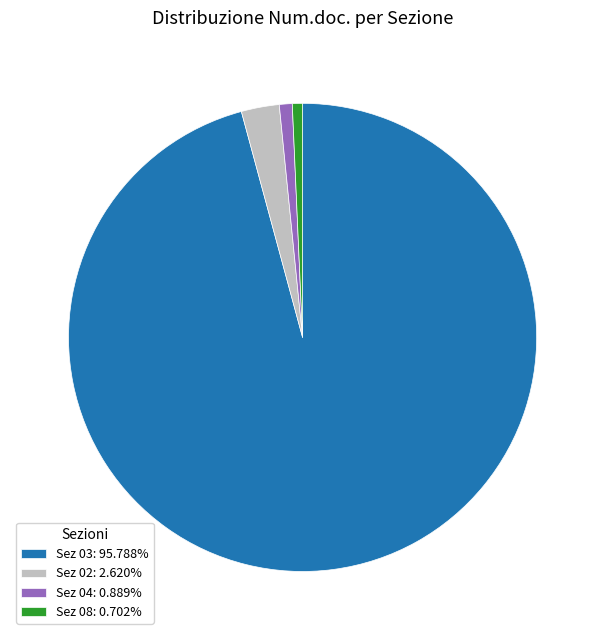

Combined, do Sez 02: 2.620% and Sez 08: 0.702% account for over 50%?

No